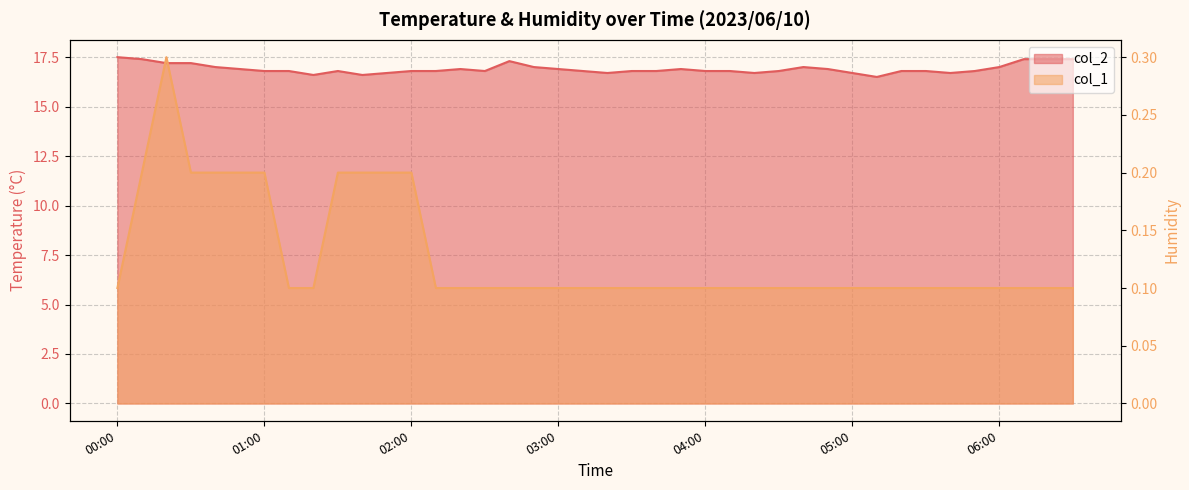

How many col_1 values are between 0 and 1?

40